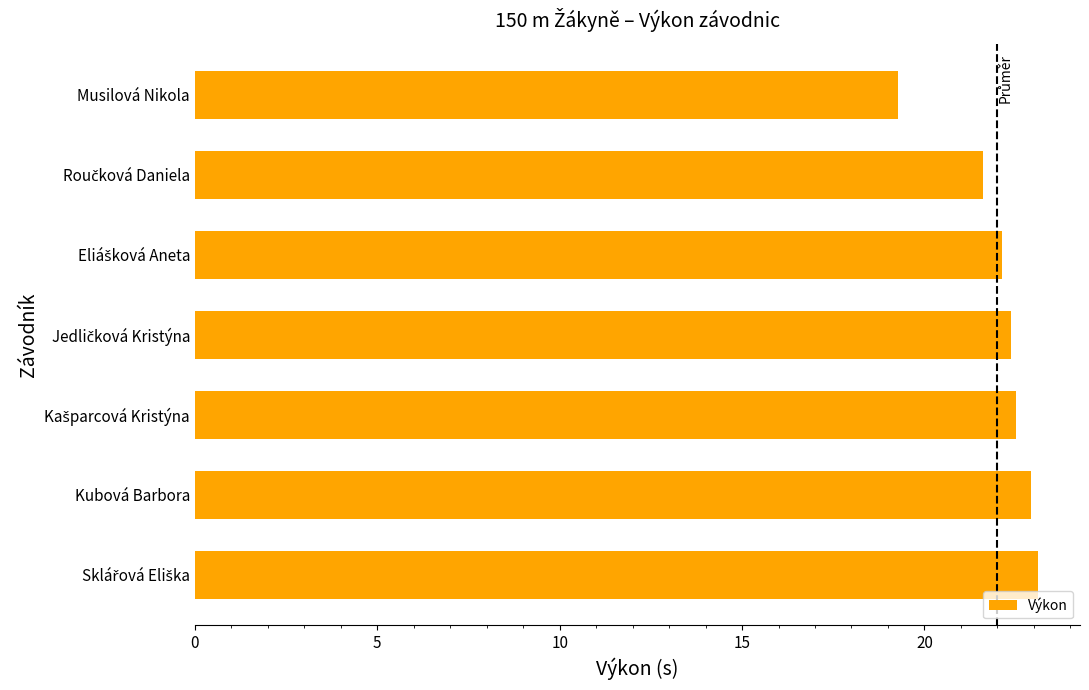

At which category does the chart reach its minimum across all series?

Musilová Nikola